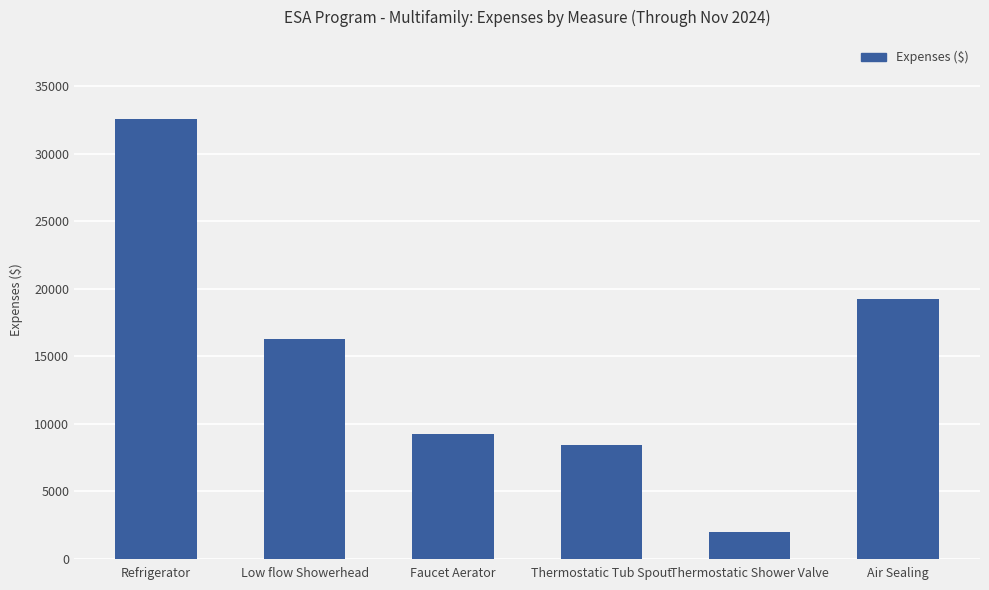

Approximately how many times larger is the value at Air Sealing compared to Low flow Showerhead?

1.2